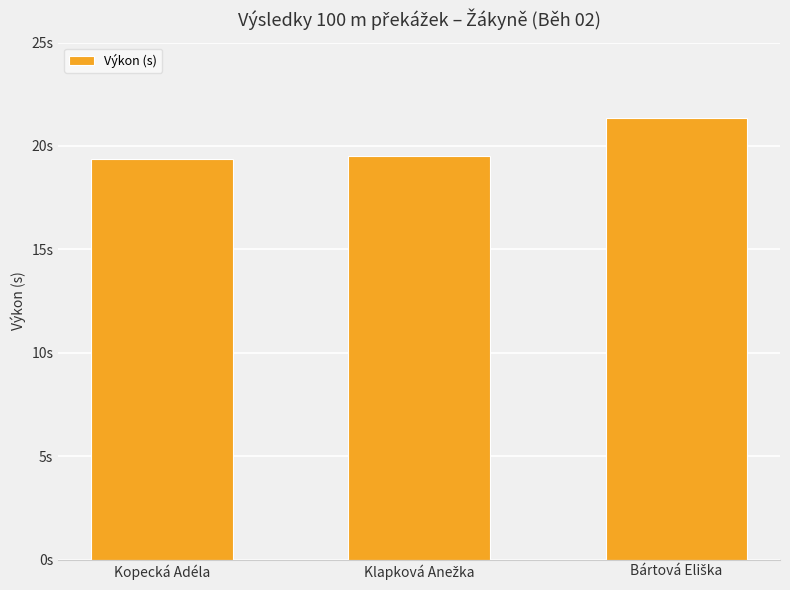

Which category has the highest value across all series?

Bártová Eliška